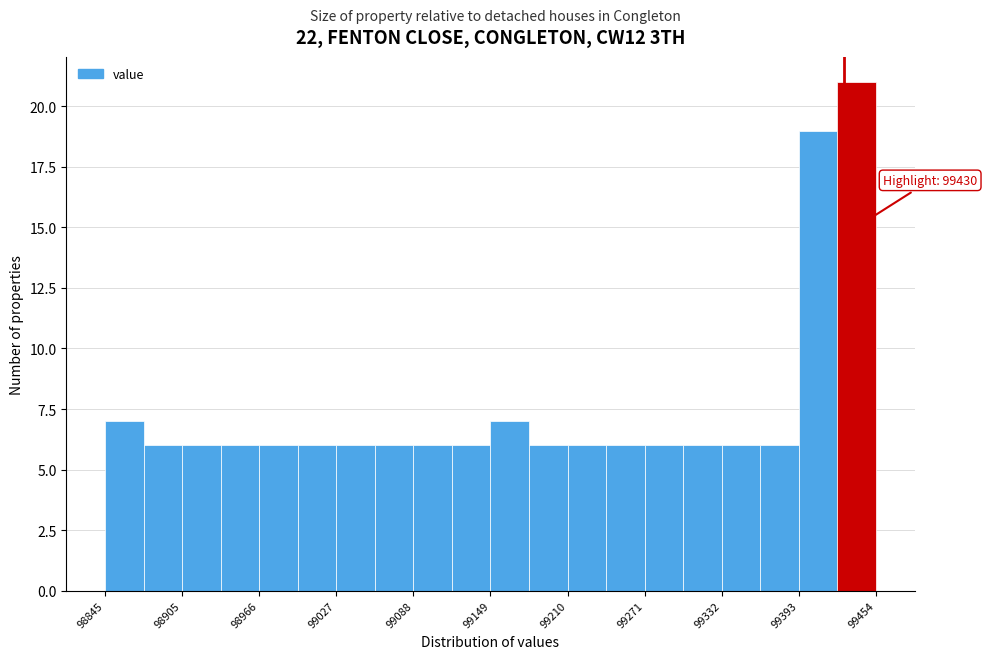

Read against the x-axis, roughly where is the centre of the tallest bar?

99440